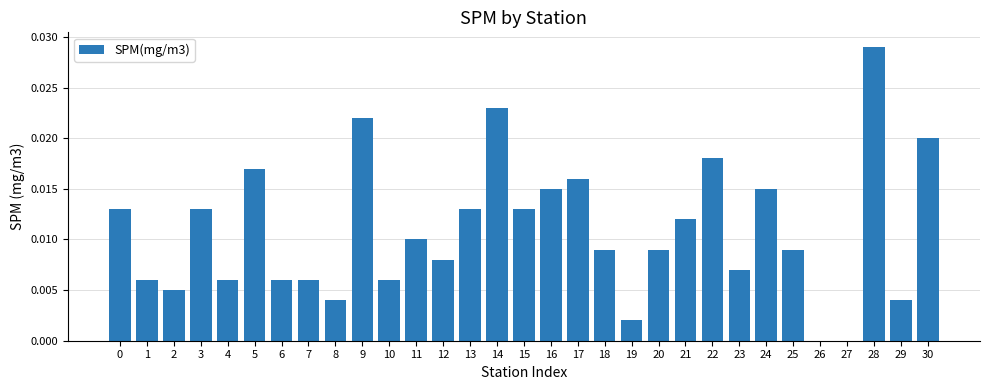

True or false: the data shows 0.0 at 25.

True